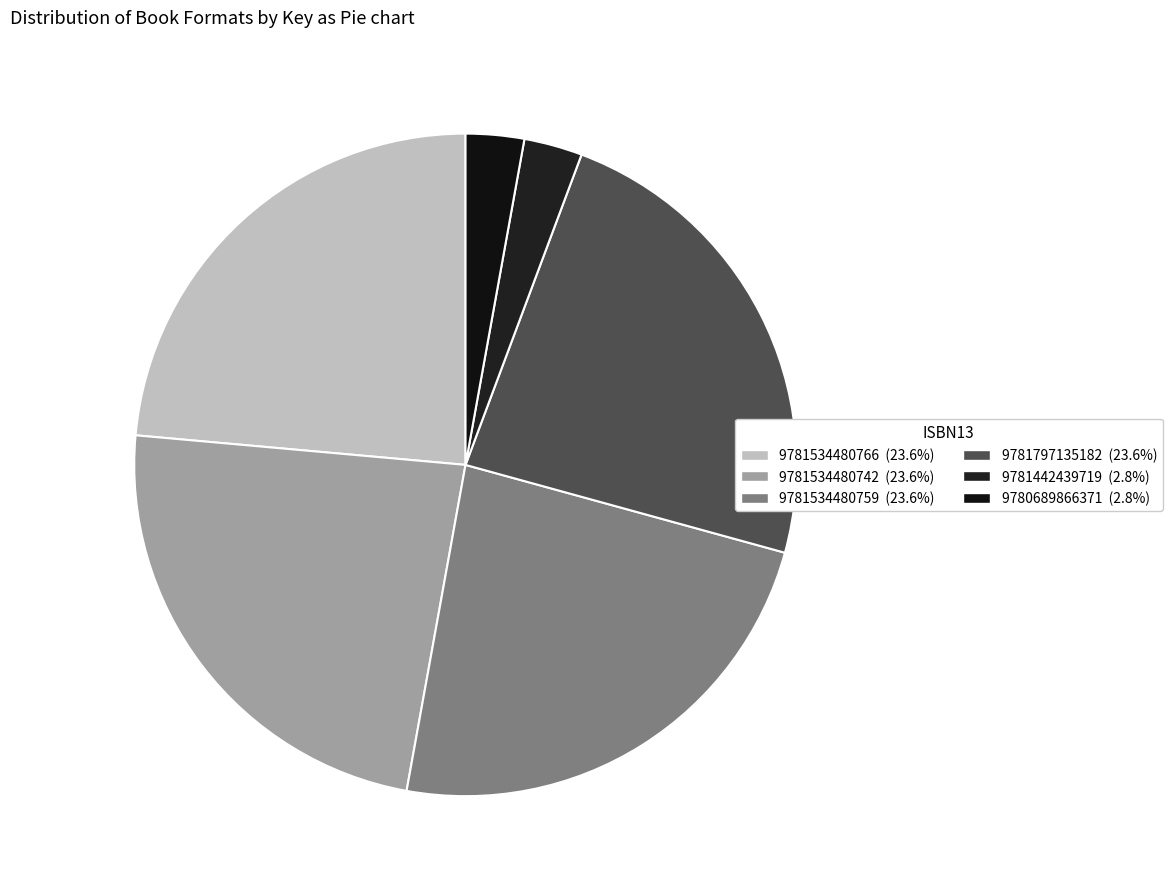

How many slices are in this pie chart?

6